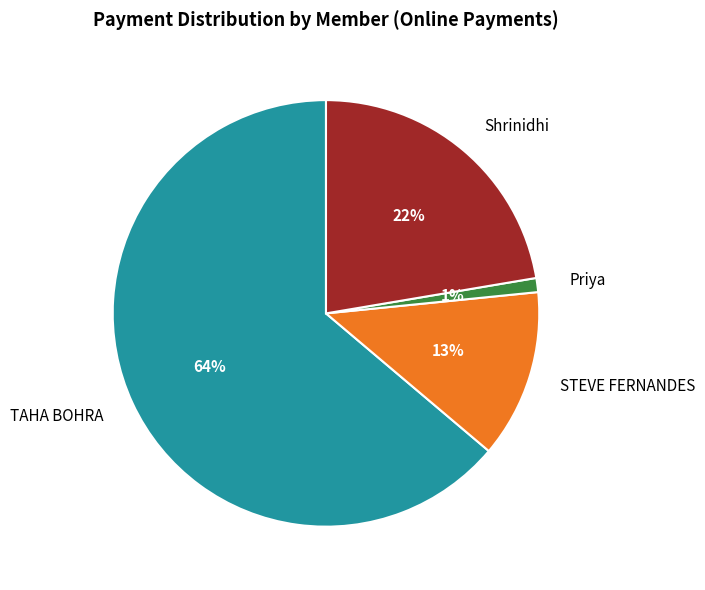

What percentage is the STEVE FERNANDES slice, to the nearest percent?

13%